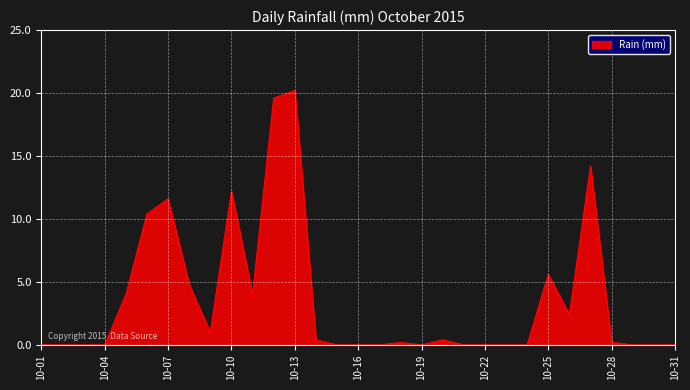

What is the average value?

3.6